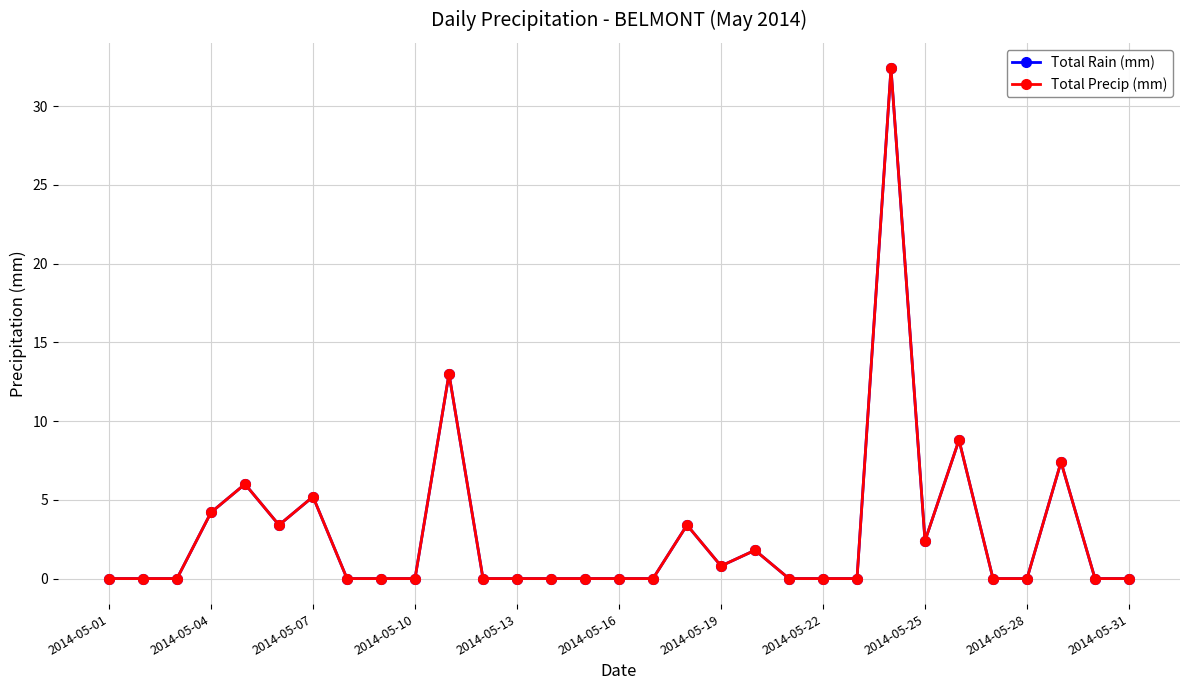

True or false: Total Rain (mm) and Total Precip (mm) cross at least once.

False